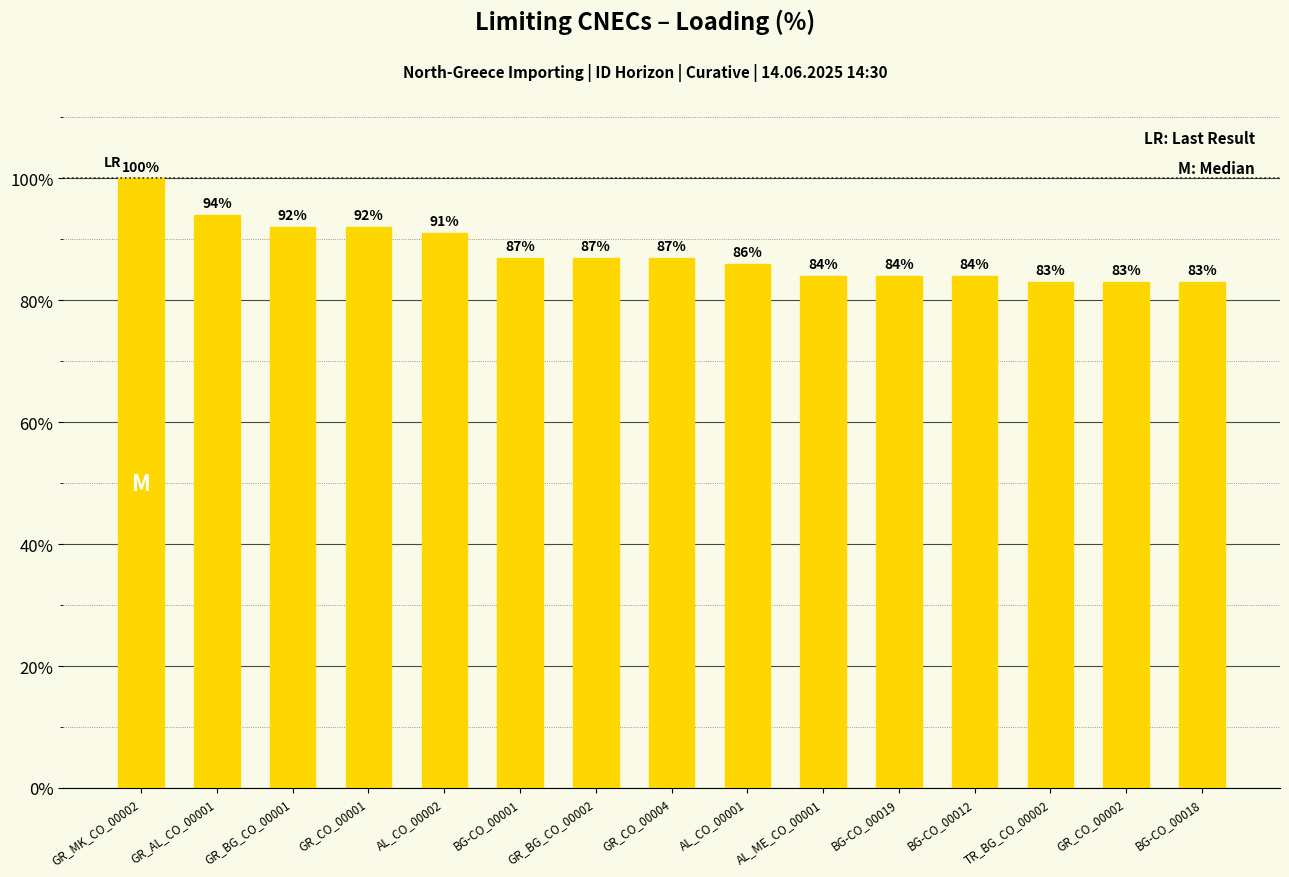

What is the label of the 4th bar from the left?

GR_CO_00001